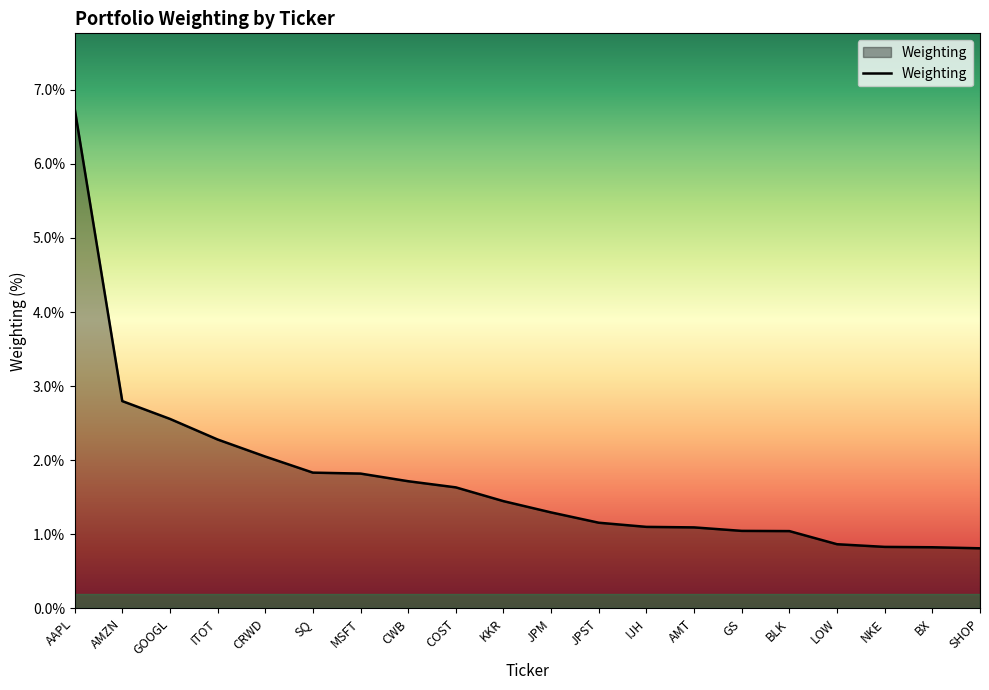

The chart shows a value of 1.0 at GS. True or false?

True